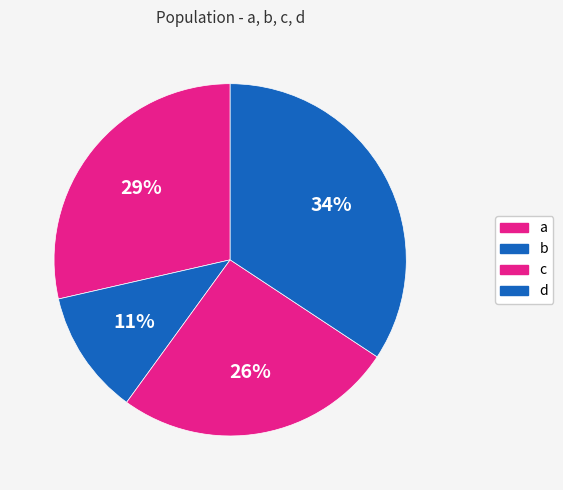

Is there any slice that represents more than half of the pie?

No